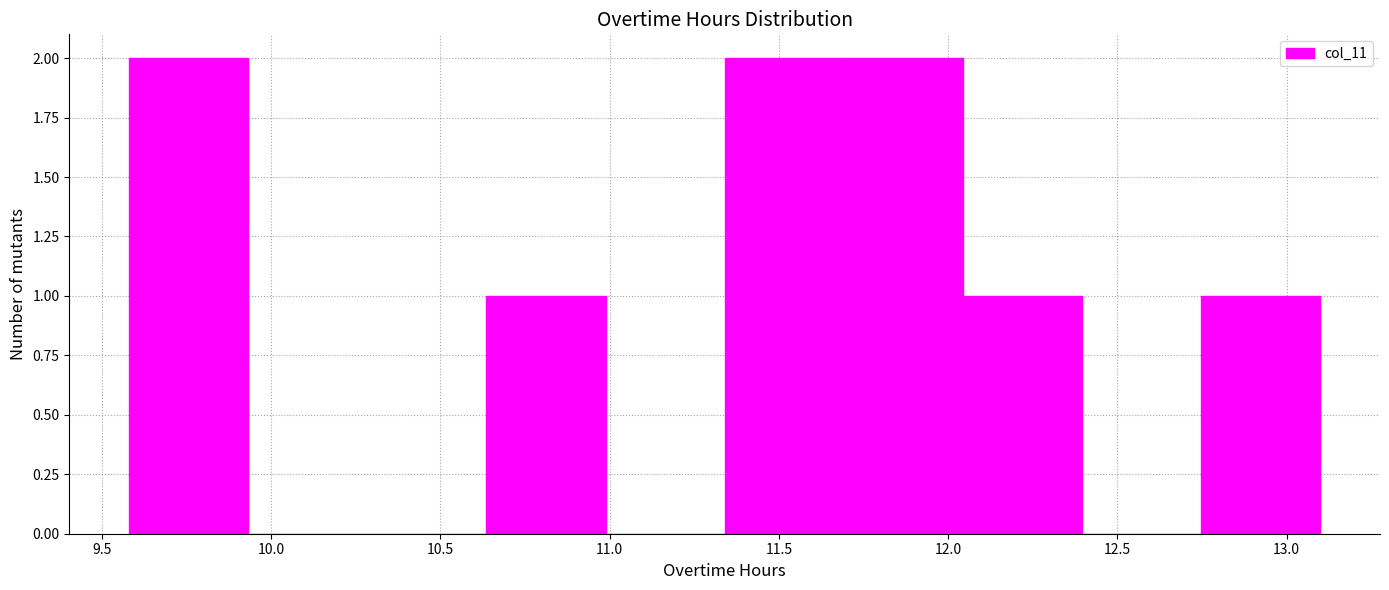

Reading left to right, transcribe this chart: for each bar, give the range it covers on the x-axis and its height. Neither the bar edges nor the heights are printed on the chart, so give them approximately, as read against the axes.

9.60 to 9.95: 2
9.95 to 10.30: 0
10.30 to 10.65: 0
10.65 to 11.00: 1
11.00 to 11.35: 0
11.35 to 11.70: 2
11.70 to 12.05: 2
12.05 to 12.40: 1
12.40 to 12.75: 0
12.75 to 13.10: 1